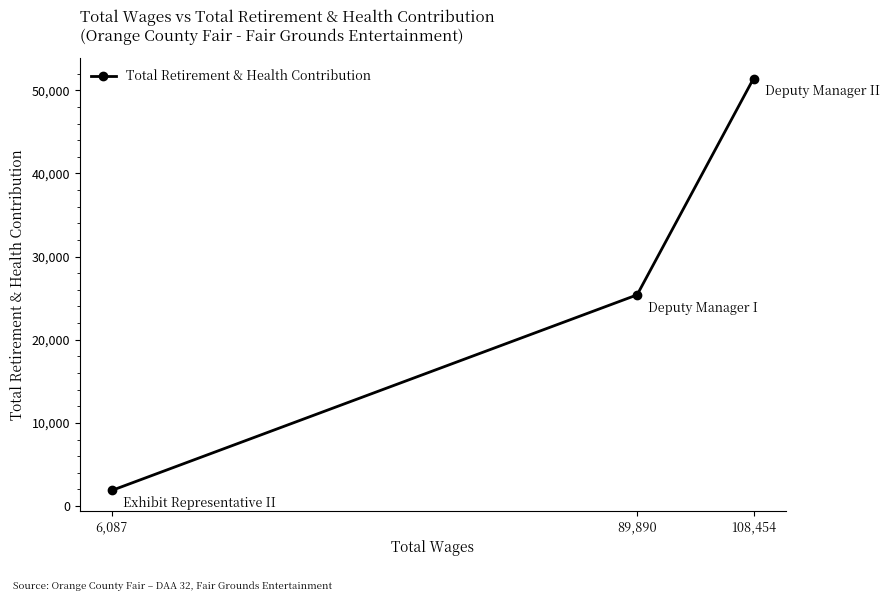

Count the values in the range 1874 to 51411.

3